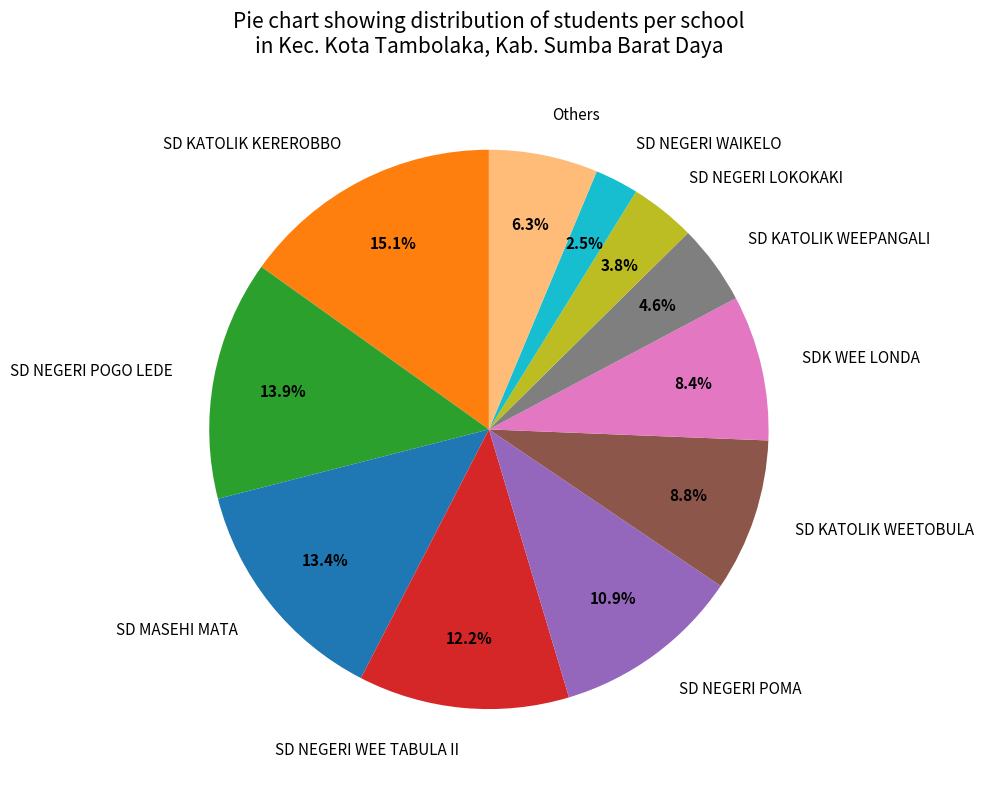

To the nearest percent, what is the average slice percentage?

9%